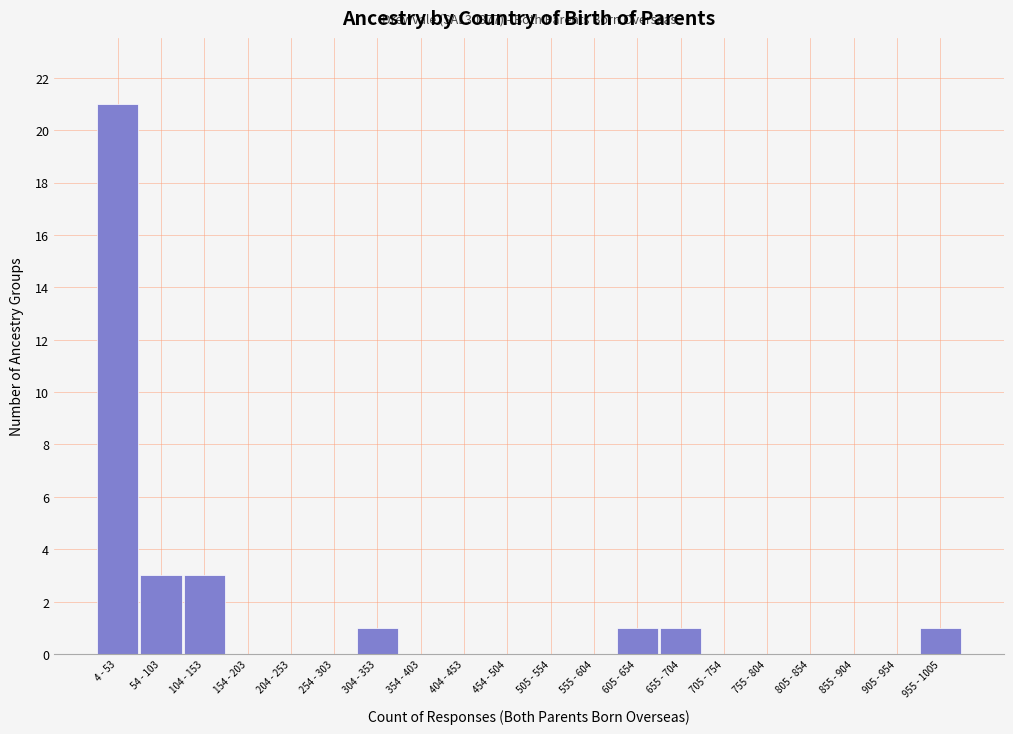

Reading left to right, what are all the values shown in this chart?

4 - 53=21	54 - 103=3	104 - 153=3	154 - 203=0	204 - 253=0	254 - 303=0	304 - 353=1	354 - 403=0	404 - 453=0	454 - 504=0	505 - 554=0	555 - 604=0	605 - 654=1	655 - 704=1	705 - 754=0	755 - 804=0	805 - 854=0	855 - 904=0	905 - 954=0	955 - 1005=1